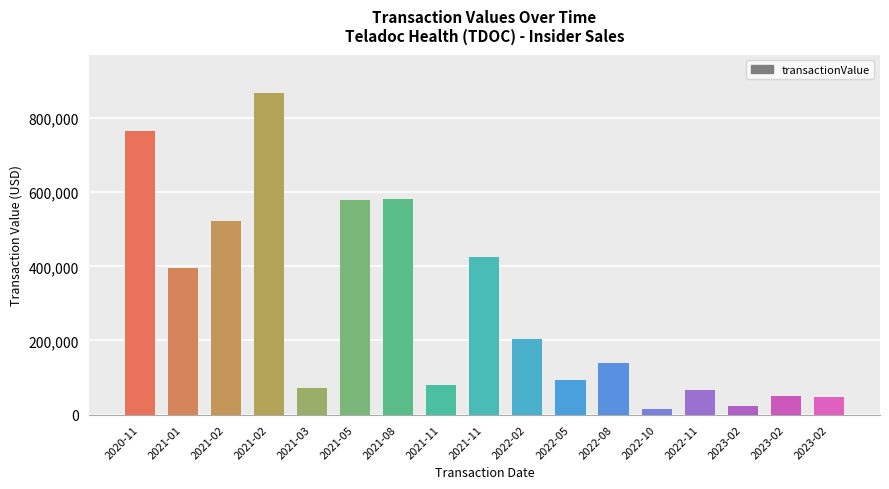

Which category has the lowest value across all series?

2022-10